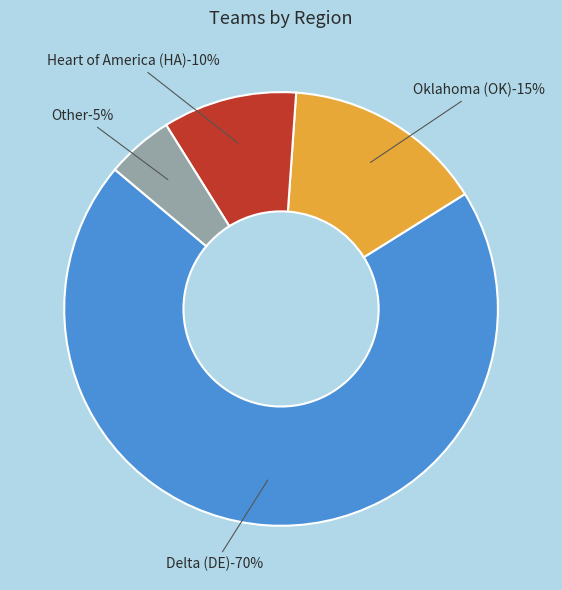

What is the largest slice in the pie chart?

Delta (DE)